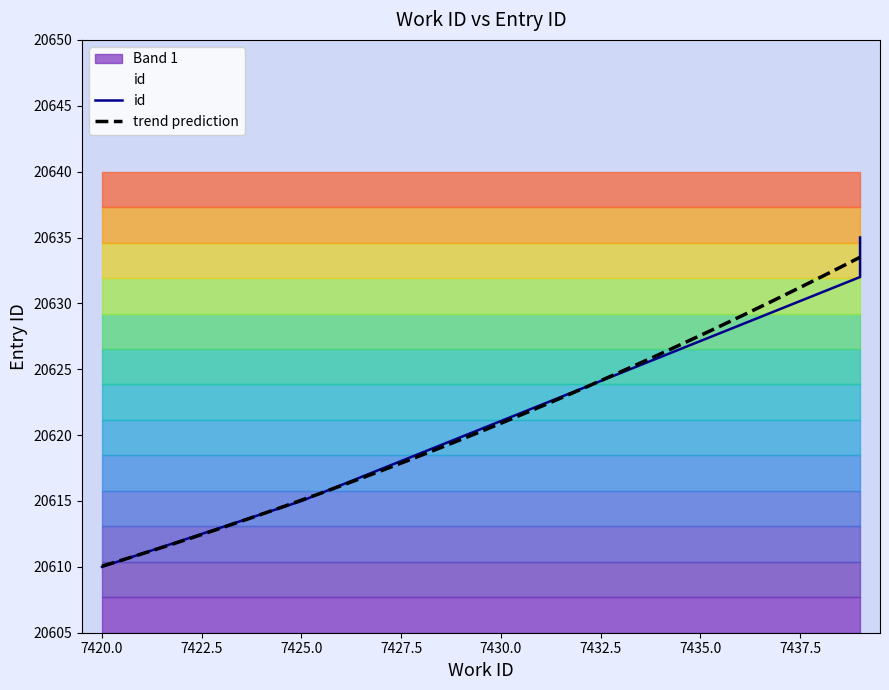

Which label corresponds to the largest value in the chart?

7439